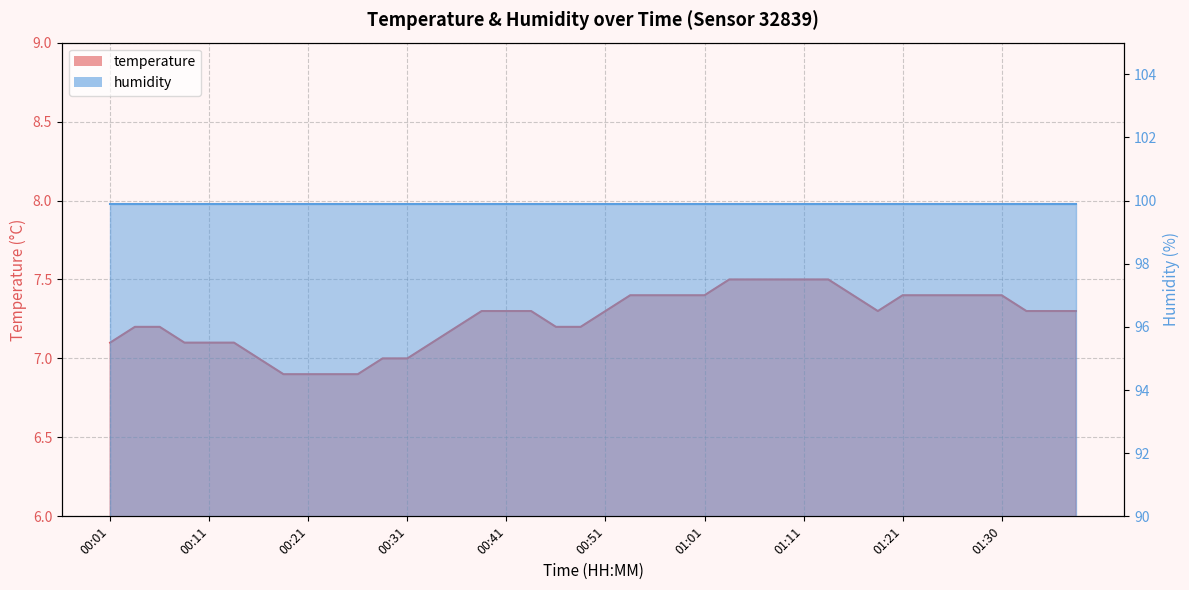

True or false: the data shows 3.1 at 00:43.

False